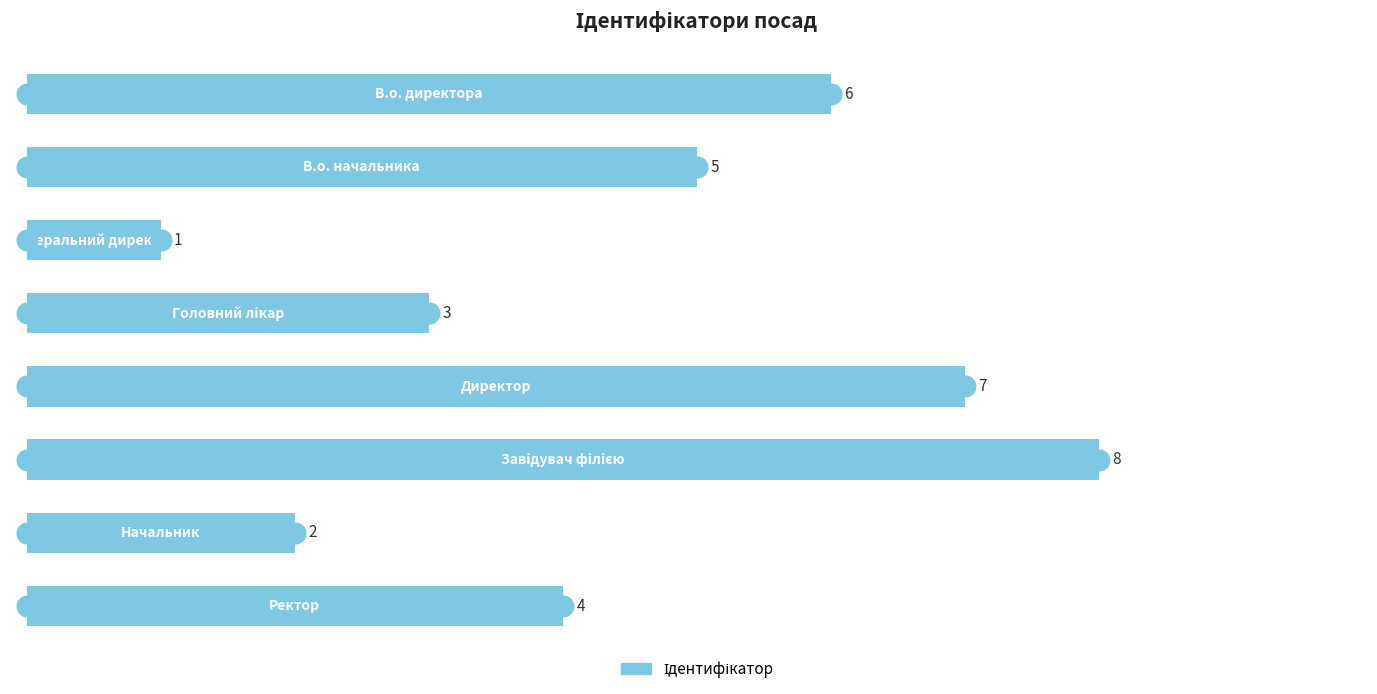

What is the value of the 6th bar from the top?

8